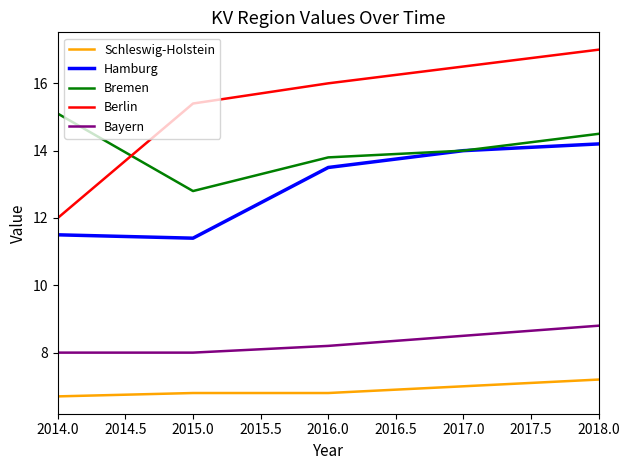

Rank the series by their maximum value, from highest to lowest.

Berlin, Bremen, Hamburg, Bayern, Schleswig-Holstein